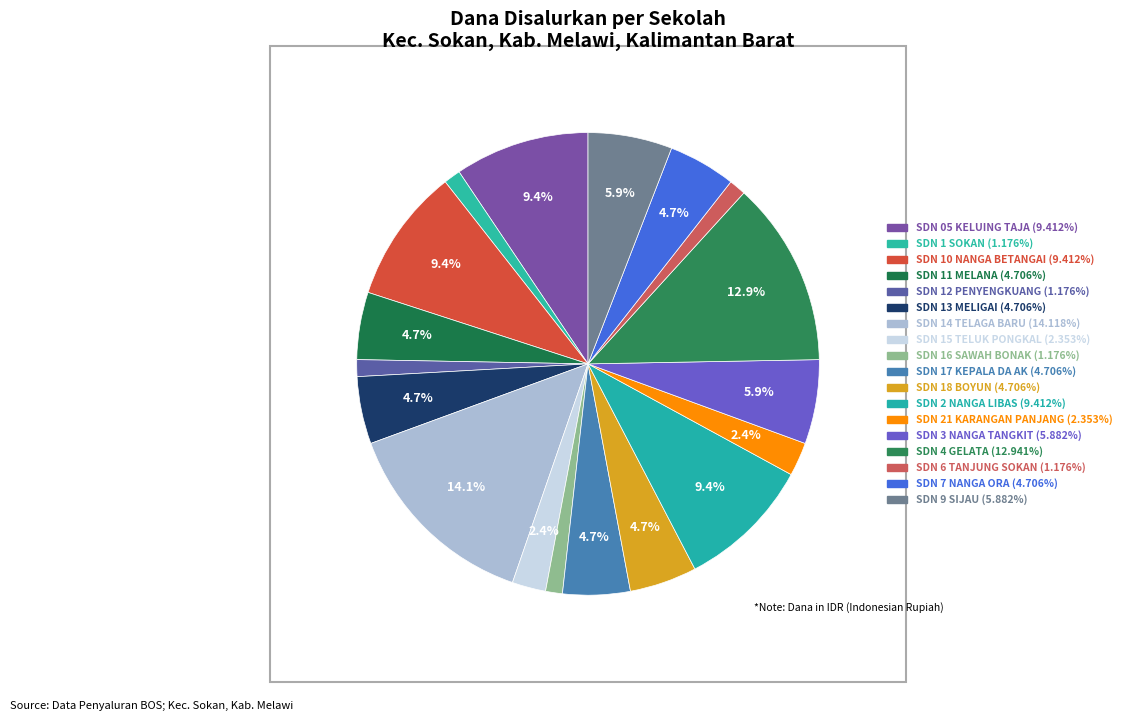

Count the number of slices in the pie.

18